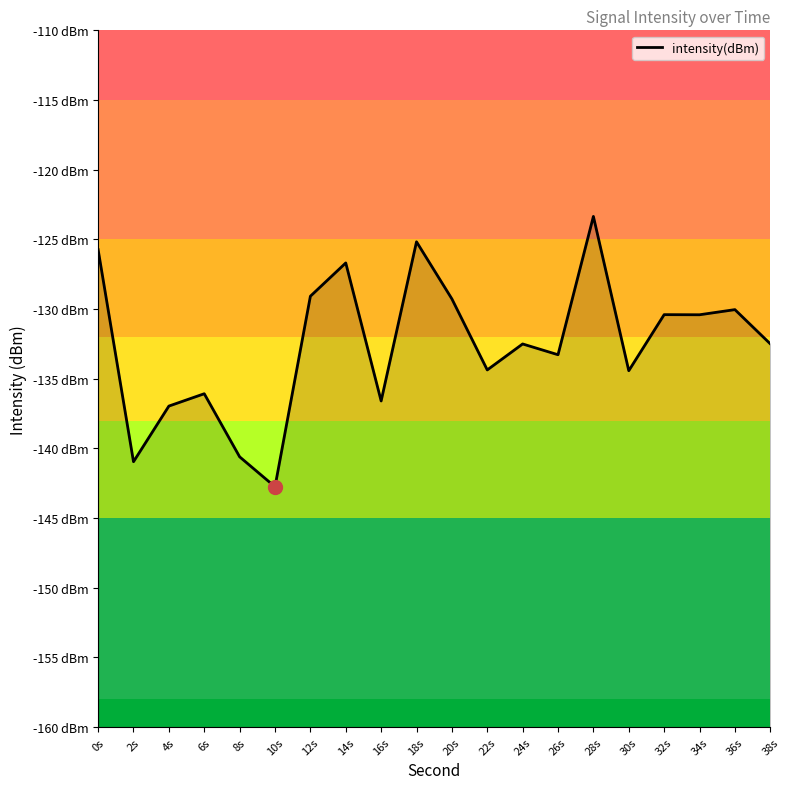

List the labels in order of value, smallest first.

10s, 2s, 8s, 4s, 16s, 6s, 30s, 22s, 26s, 24s, 38s, 34s, 32s, 36s, 20s, 12s, 14s, 0s, 18s, 28s